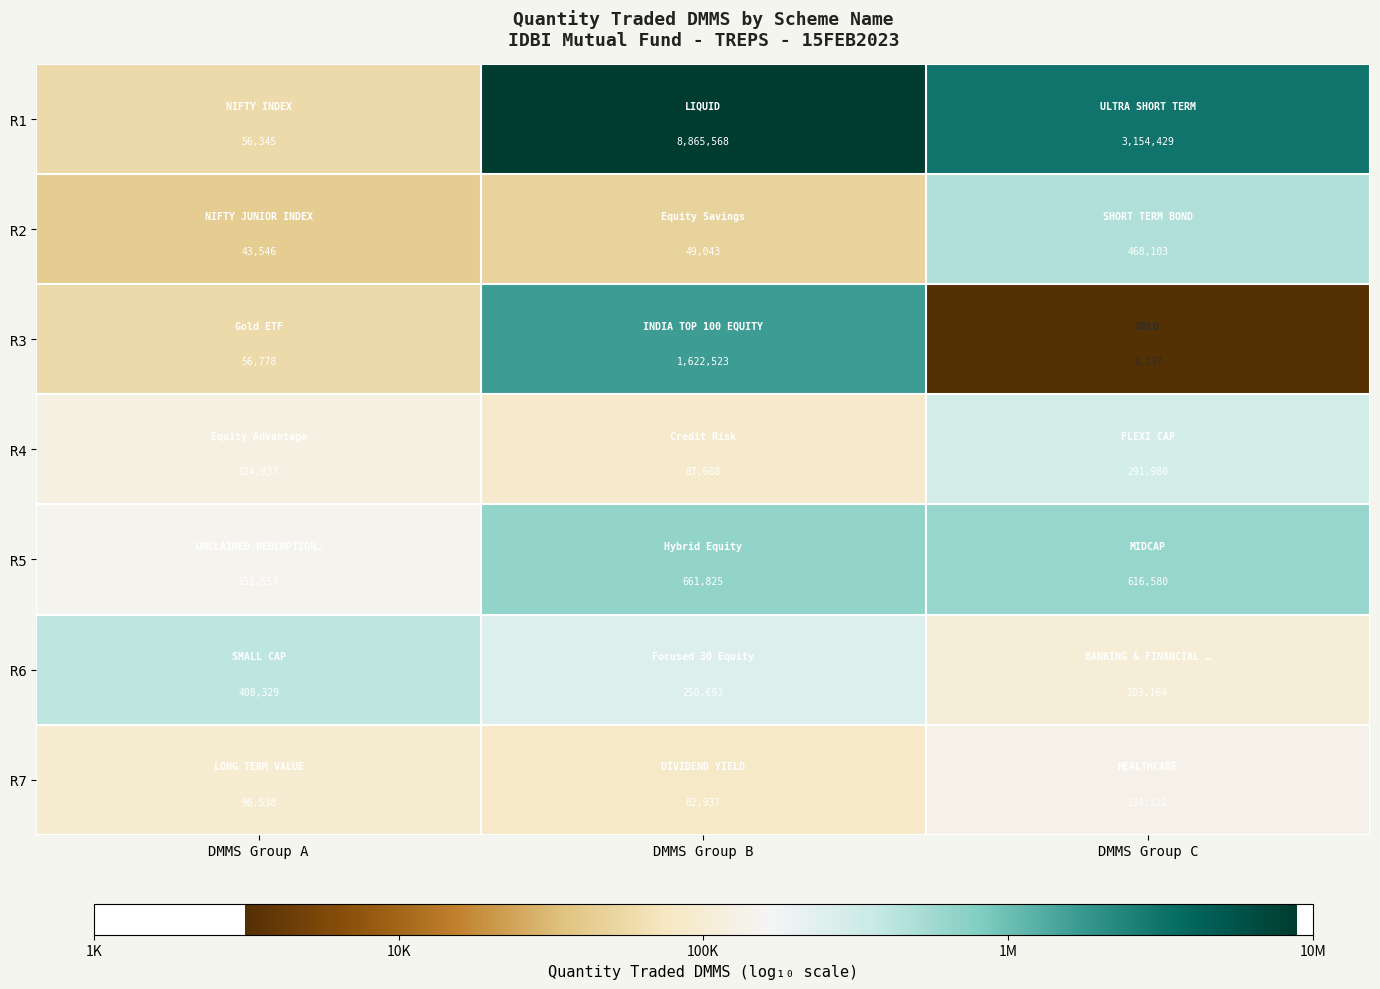

True or false: R1 has a value of 760057 at DMMS Group C.

False